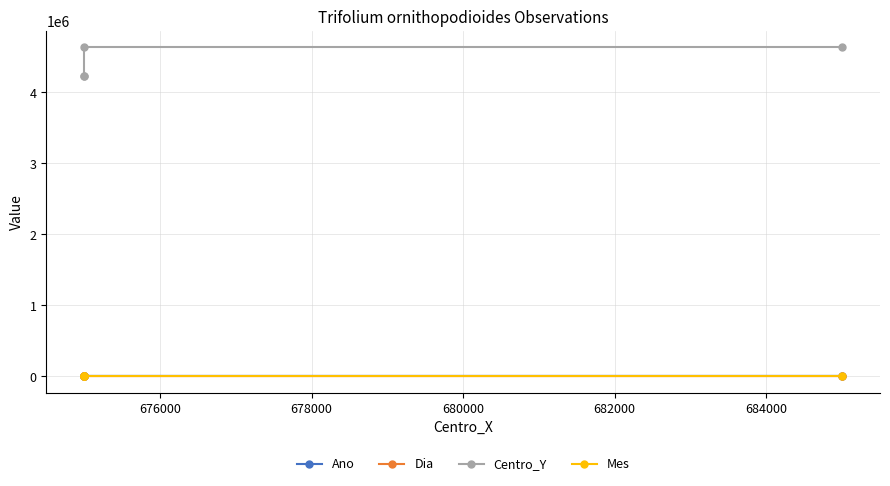

Reading left to right, list all the values displayed in this chart.

Ano: 2019	2015	2010	2017
Dia: 14	11	12	28
Centro_Y: 4225000	4225000	4635000	4635000
Mes: 5	5	6	5